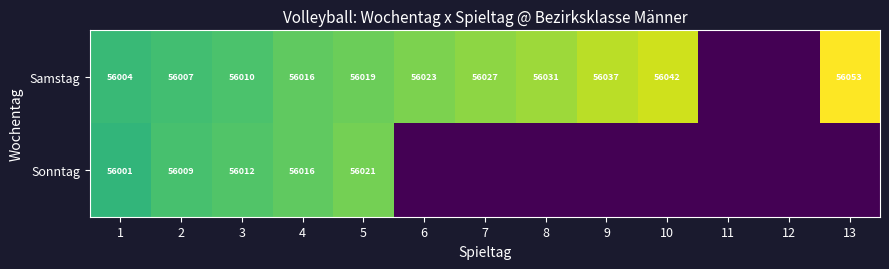

The value of Sonntag at 5 is 56021. True or false?

True